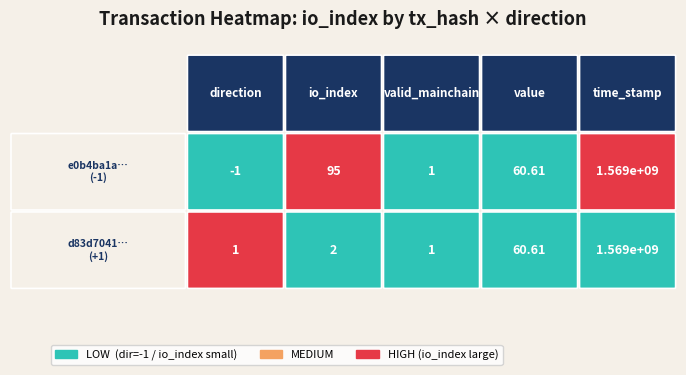

Reading right to left, extract all data points from this chart.

e0b4ba1a85bfc0436143fded861726c5776b755: time_stamp=1569323237.0	value=60.6	valid_mainchain=1.0	io_index=95.0	direction=-1.0
d83d704140efa1bb106af6588b7d7a09cf5e83c: time_stamp=1569313072.0	value=60.6	valid_mainchain=1.0	io_index=2.0	direction=1.0